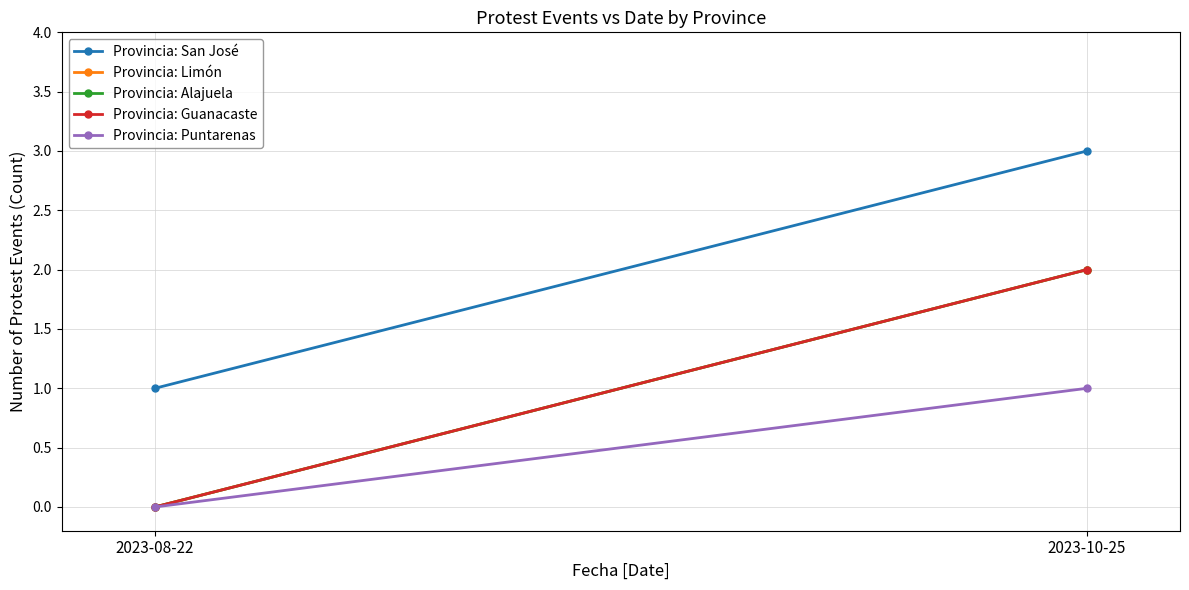

Count the Provincia: Alajuela values in the range 0 to 2.

2